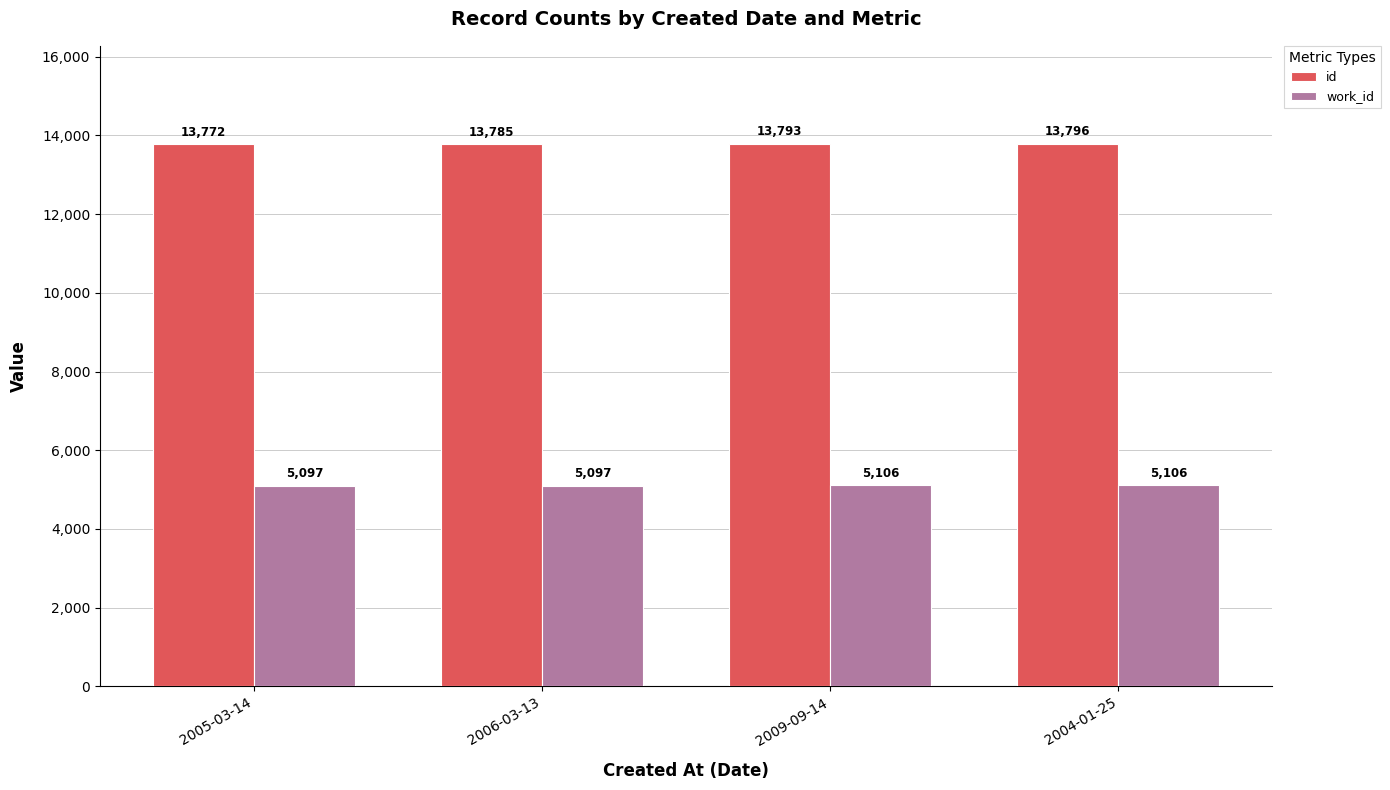

What is the label of the 1st bar from the right?

2004-01-25